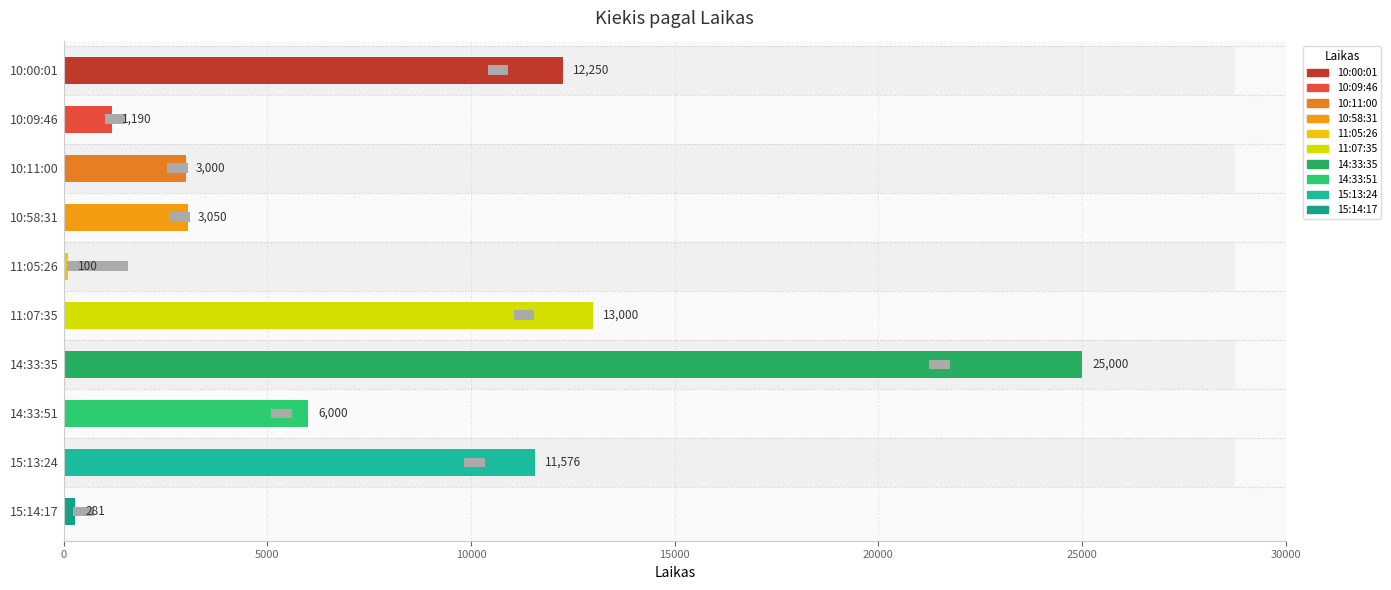

Are the bars horizontal?

Yes